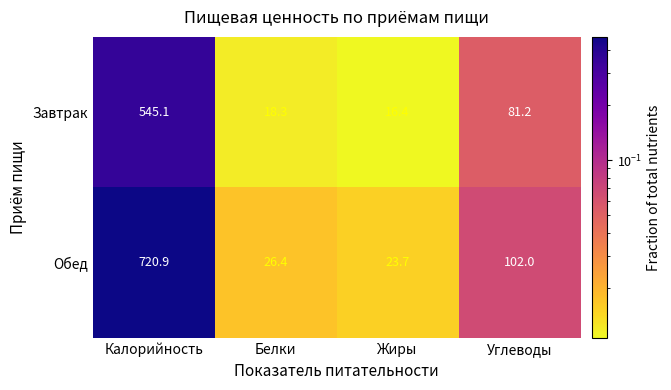

Reading left to right, extract all data points from this chart.

Завтрак: 545.1	18.3	16.4	81.2
Обед: 720.9	26.4	23.7	102.0